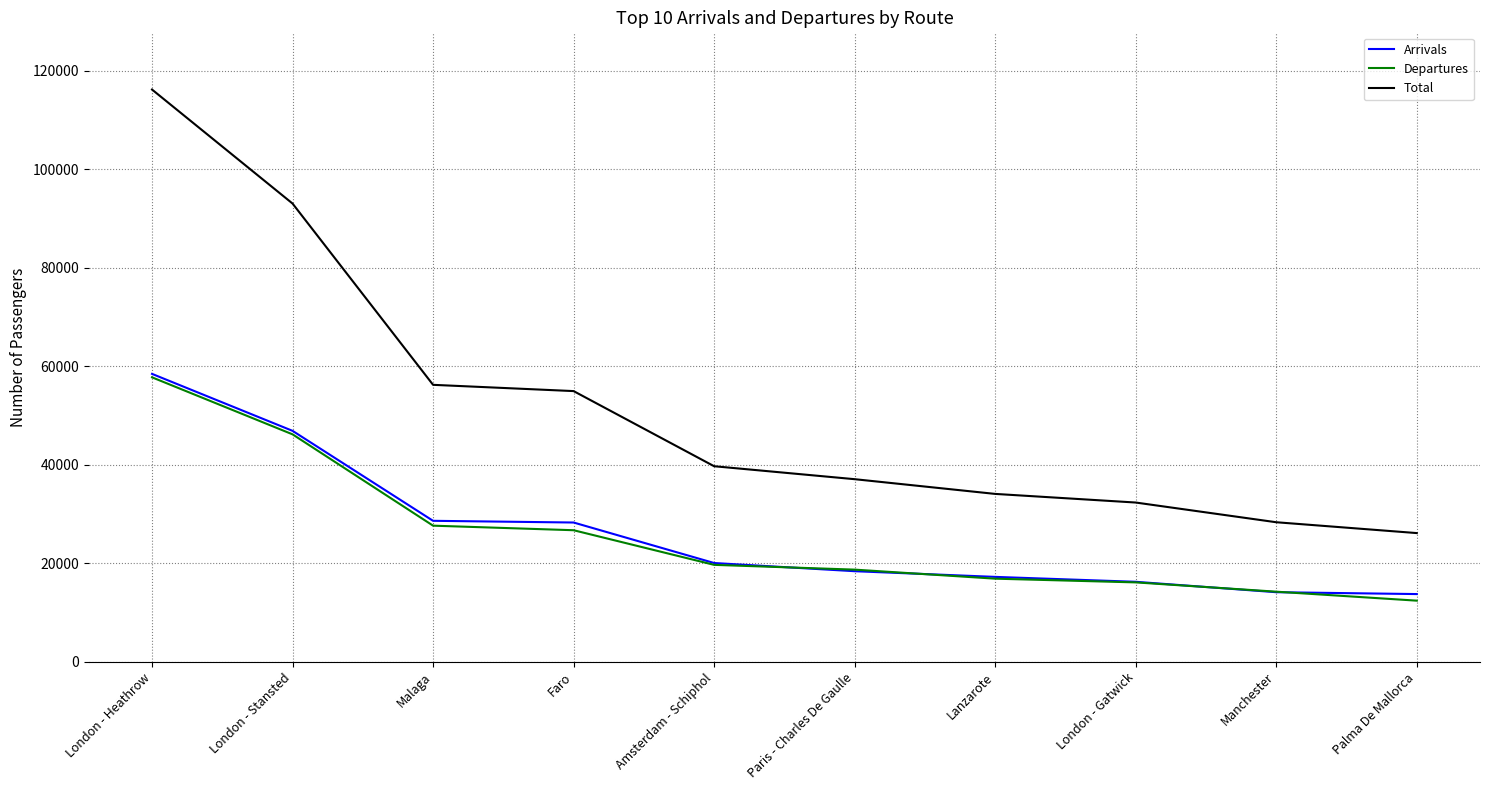

What are all the series names shown in the legend?

Arrivals, Departures, Total